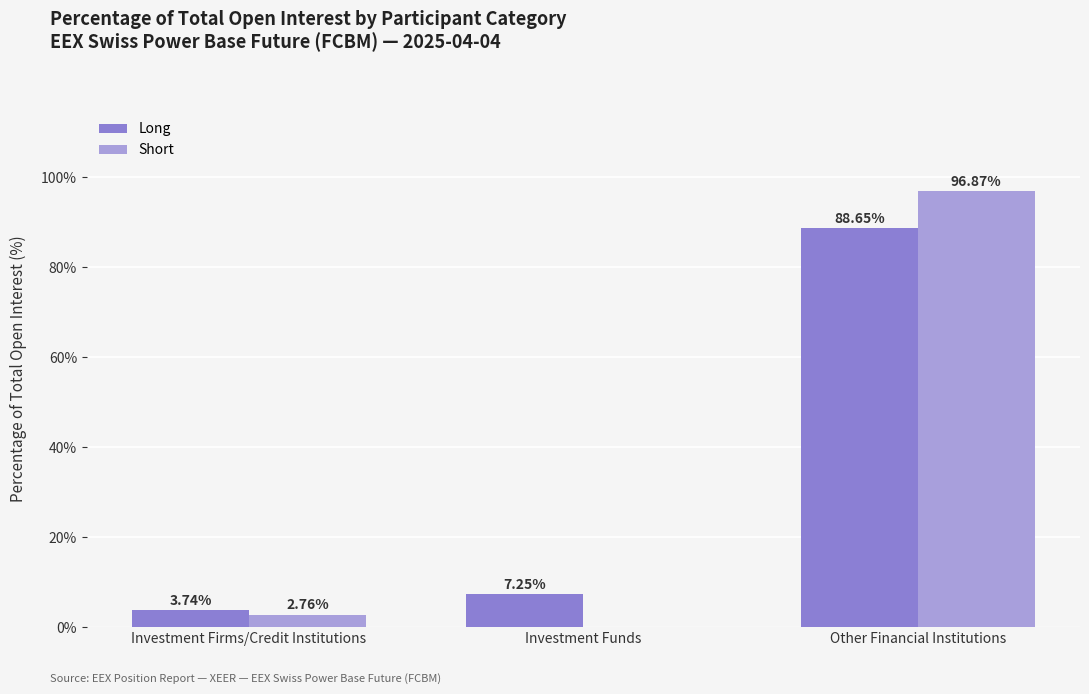

Is the value of Long at Investment Funds greater than the value of Short at Investment Firms/Credit Institutions?

Yes